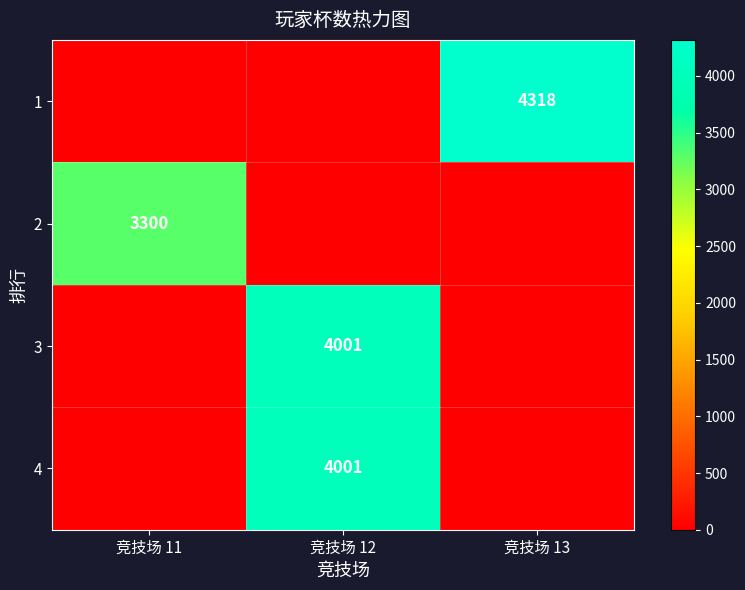

The value of 4 at 竞技场 12 is 4001. True or false?

True